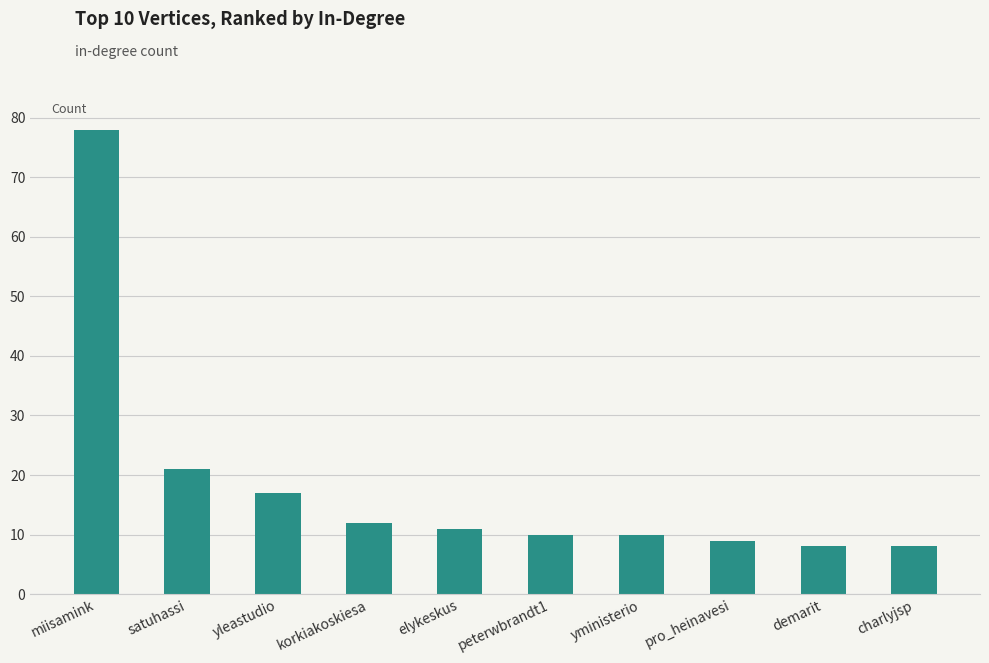

Reading left to right, what are all the values shown in this chart?

miisamink=78	satuhassi=21	yleastudio=17	korkiakoskiesa=12	elykeskus=11	peterwbrandt1=10	yministerio=10	pro_heinavesi=9	demarit=8	charlyjsp=8